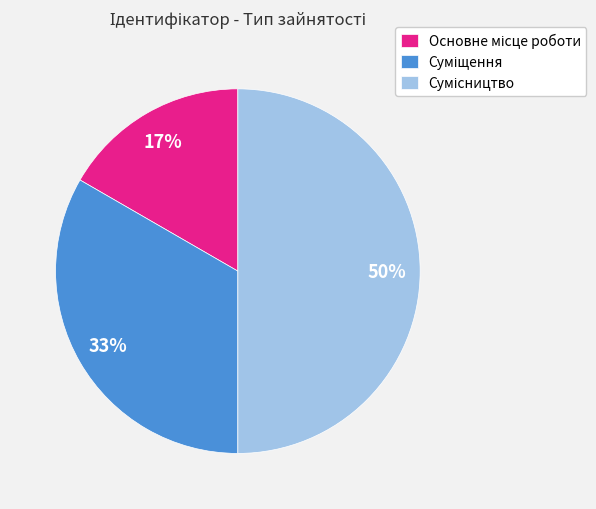

To the nearest percent, what is the difference between the largest and smallest slice percentages?

33%